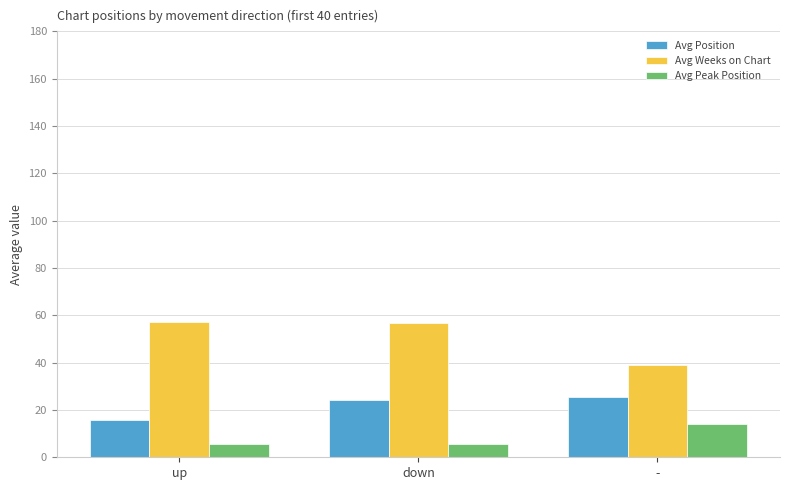

What is the total value across all series at up?

78.2